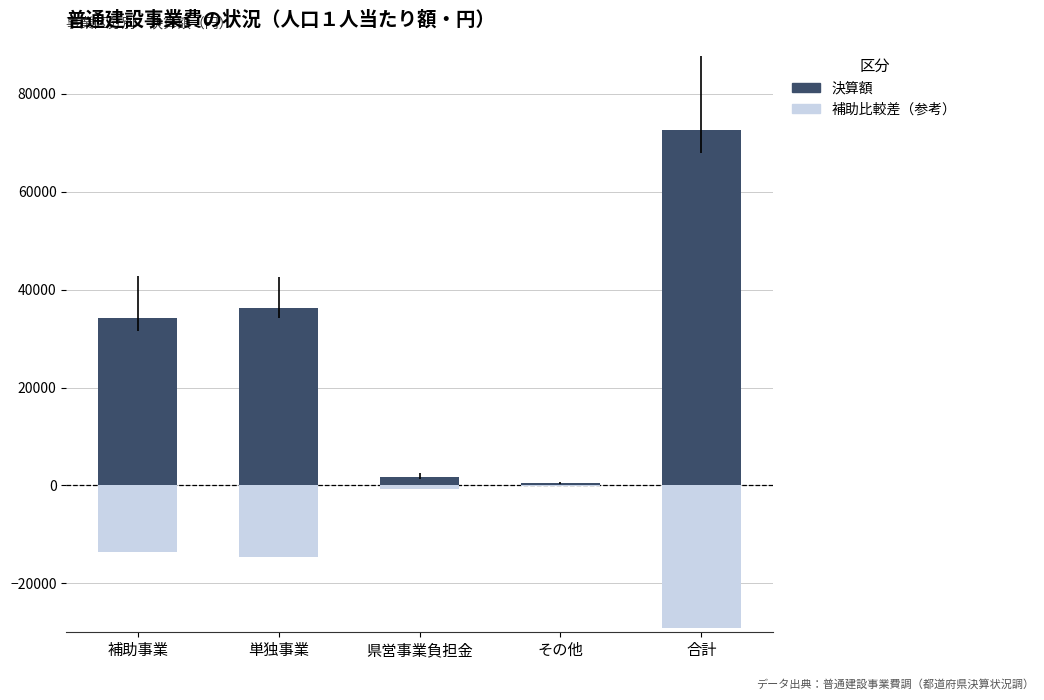

How many bars are there in each group?

2